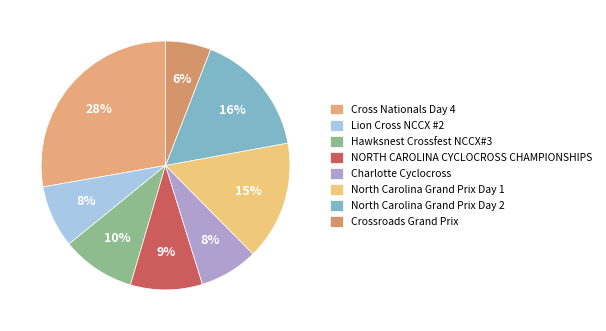

To the nearest percent, what is the combined percentage of Cross Nationals Day 4 and North Carolina Grand Prix Day 2?

44%